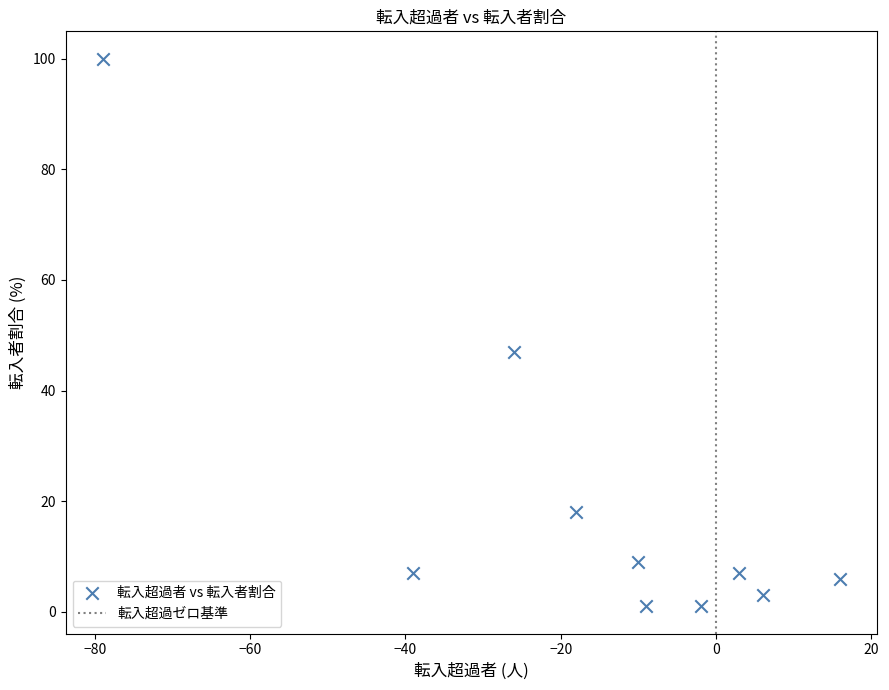

What Y value in the scatter plot is closest to 50?

47